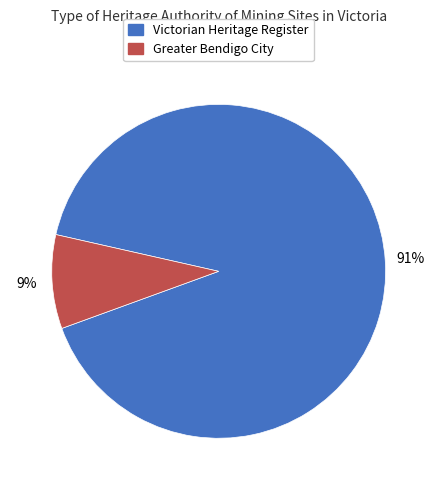

To the nearest percent, what is the difference between the largest and smallest slice percentages?

82%